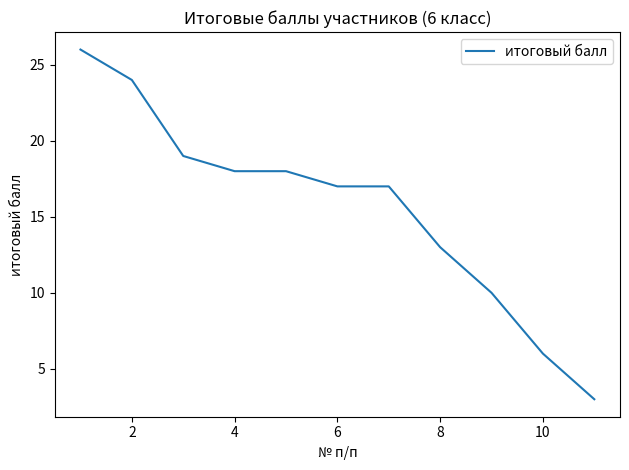

What is the greatest value displayed?

26